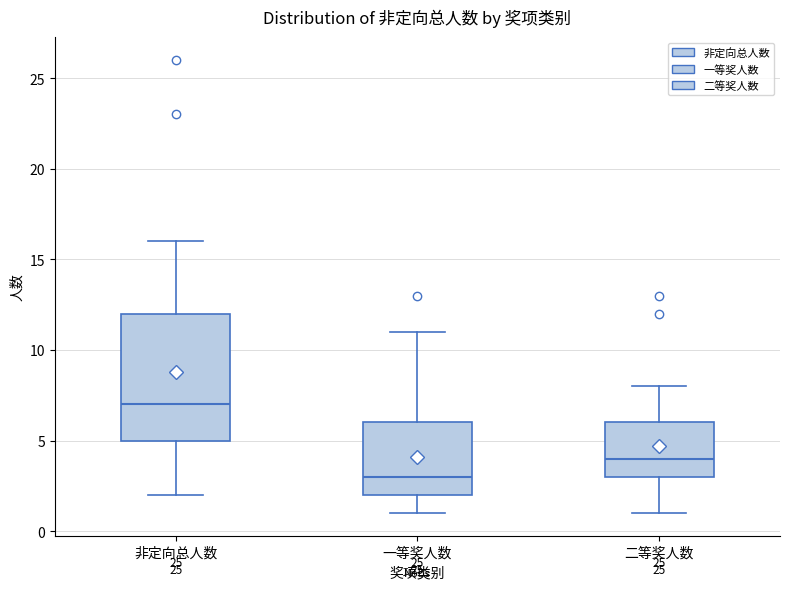

Reading left to right, transcribe this box plot: for each box, give where its median line is, the range the box spans, and where its two whiskers end, as read against the y-axis. The values are not printed on the chart, so give them approximately, as read against the axis.

非定向总人数: median 7, box 5 to 12, whiskers 2 to 16
一等奖人数: median 3, box 2 to 6, whiskers 1 to 11
二等奖人数: median 4, box 3 to 6, whiskers 1 to 8